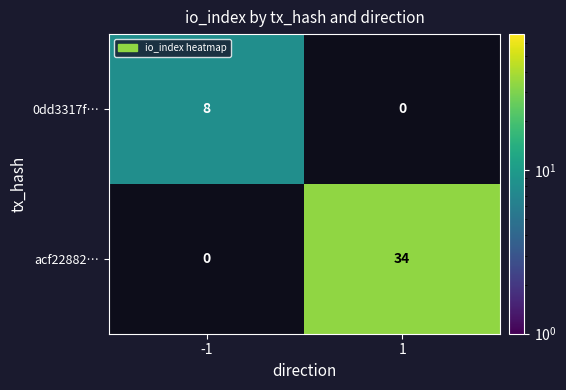

Is the value of acf22882… at 1 greater than the value of 0dd3317f… at -1?

Yes